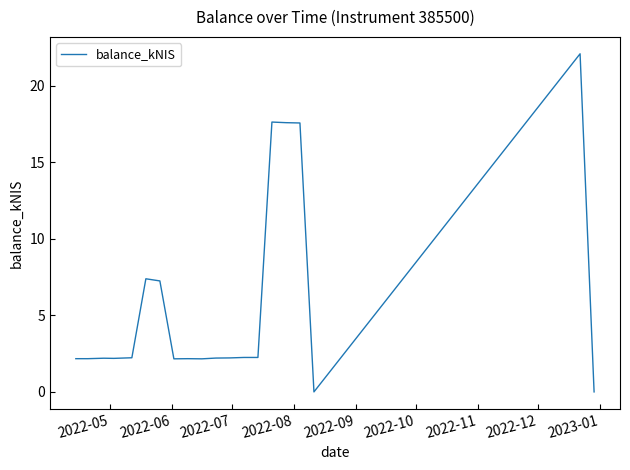

What is the maximum value shown in the chart?

22.1